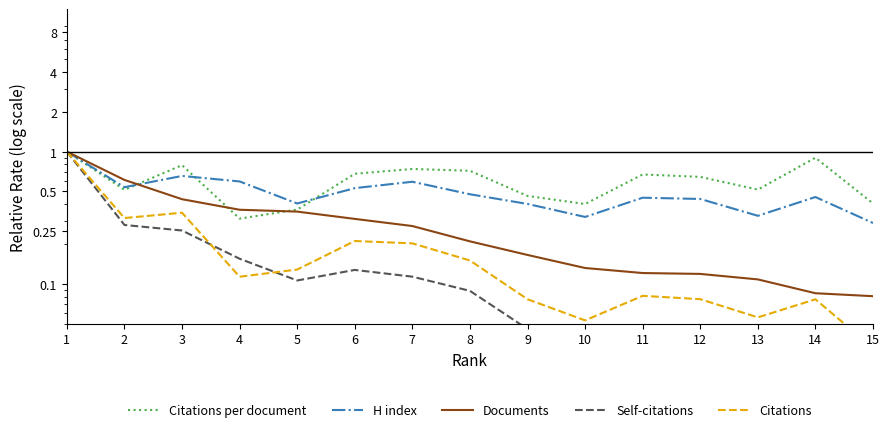

Rank the series by their maximum value, from highest to lowest.

Citations per document, H index, Documents, Self-citations, Citations